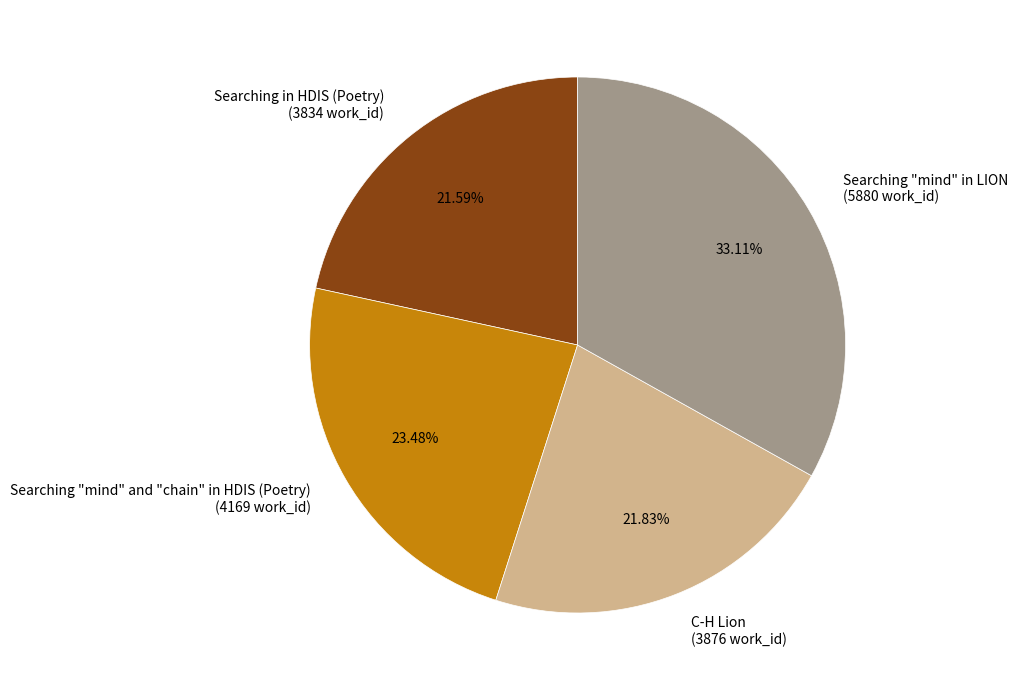

Between Searching in HDIS (Poetry) and Searching "mind" in LION, which is larger?

Searching "mind" in LION